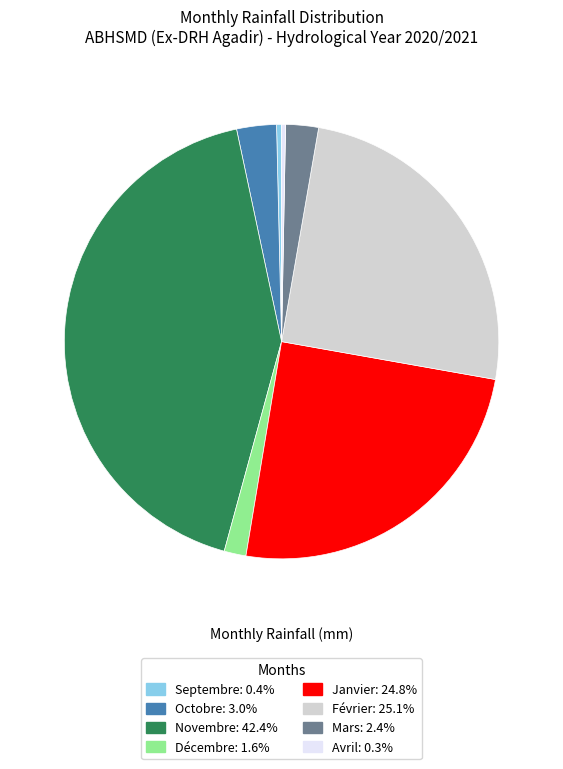

Count the number of slices in the pie.

8